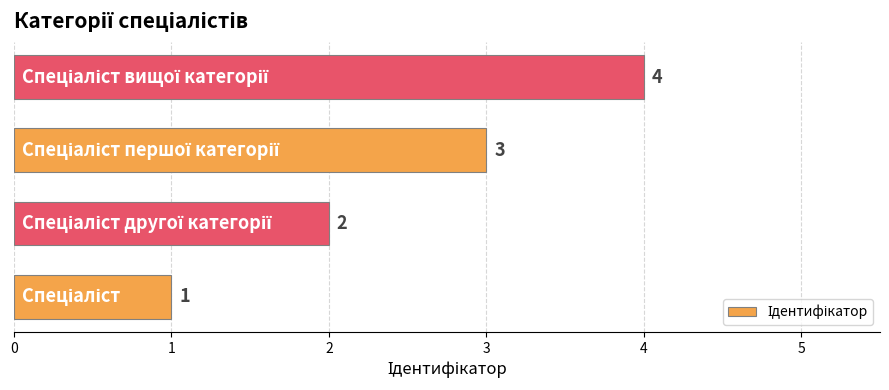

Count the values in the range 2 to 4.

3